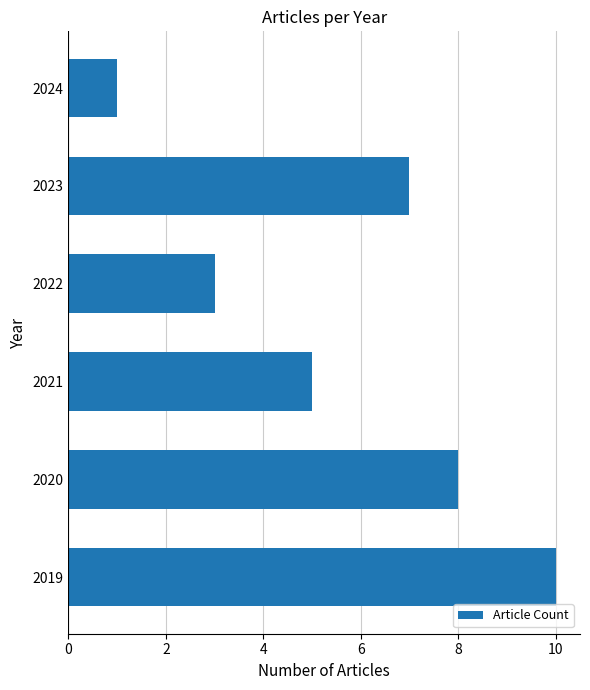

Reading bottom to top, what are all the values shown in this chart?

10	8	5	3	7	1